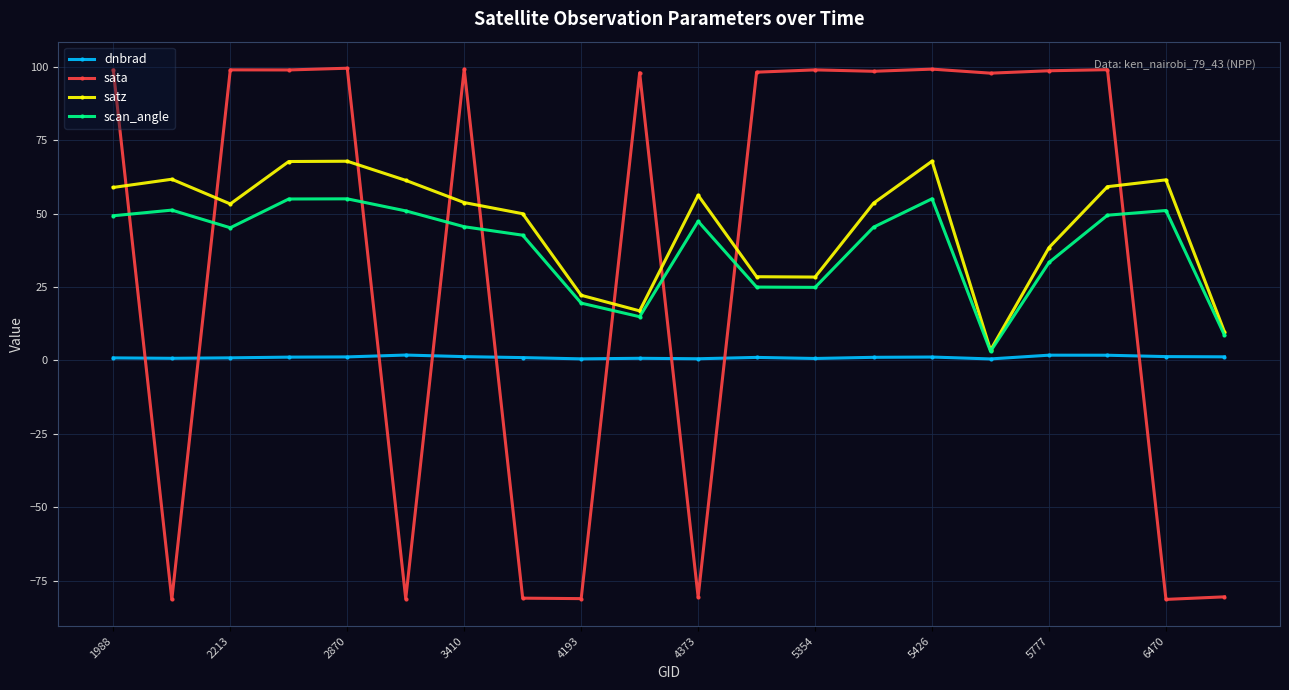

What is the difference between the maximum and minimum values in the scan_angle series?

51.9